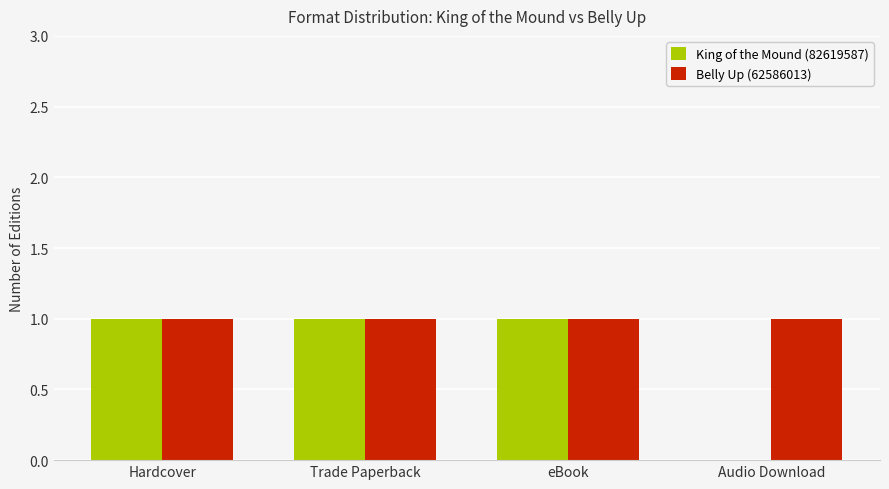

The value of King of the Mound (82619587) at Audio Download is 0. True or false?

True